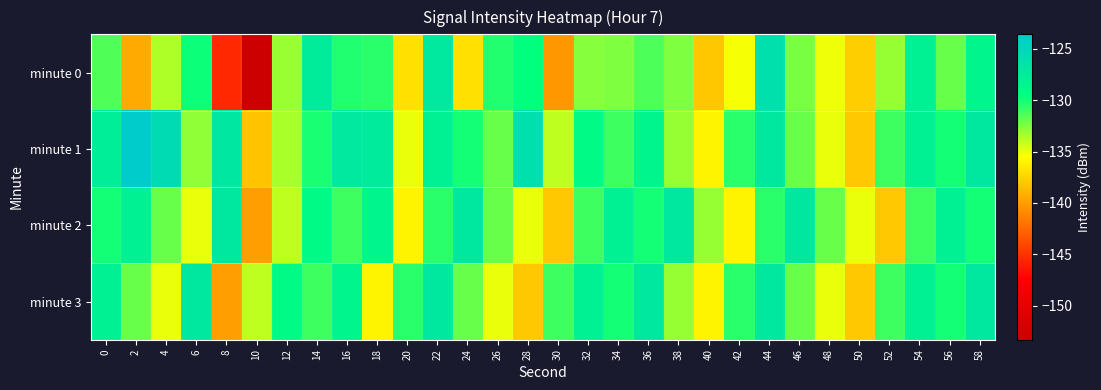

At 24, list the series in order from smallest to largest.

minute 0, minute 3, minute 1, minute 2